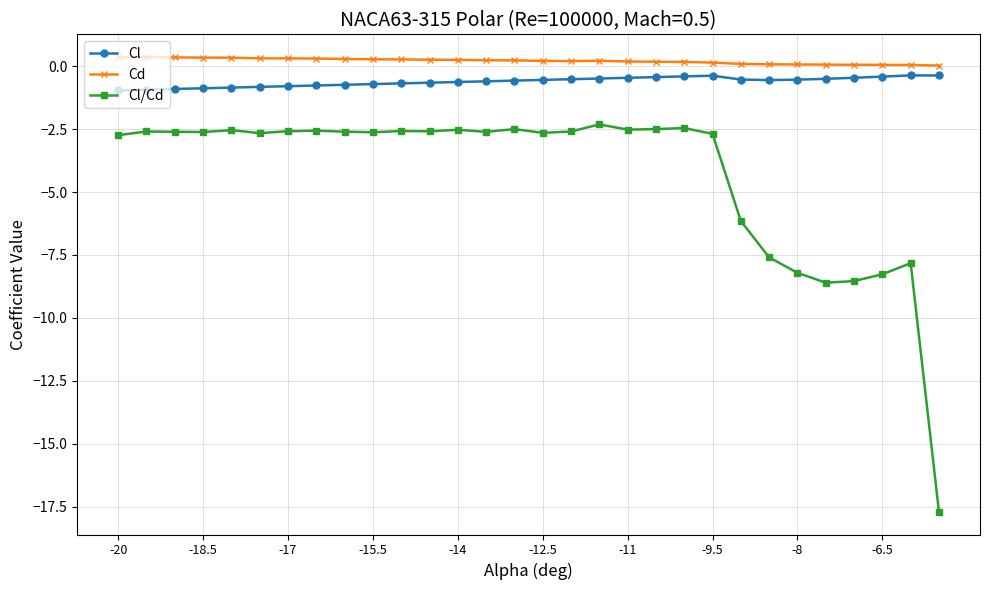

List the series in order of their peak value, lowest first.

Cl/Cd, Cl, Cd